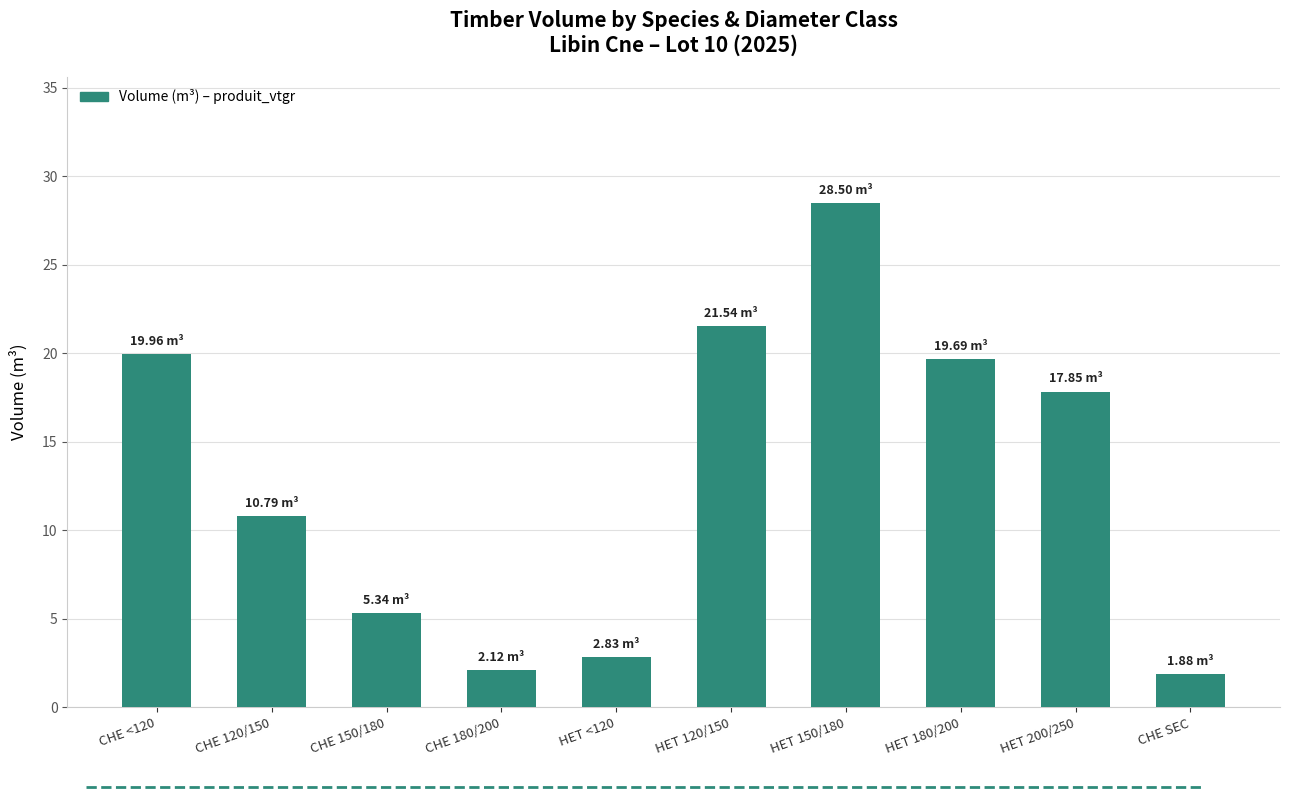

Reading right to left, what are all the values shown in this chart?

1.9	17.9	19.7	28.5	21.5	2.8	2.1	5.3	10.8	20.0